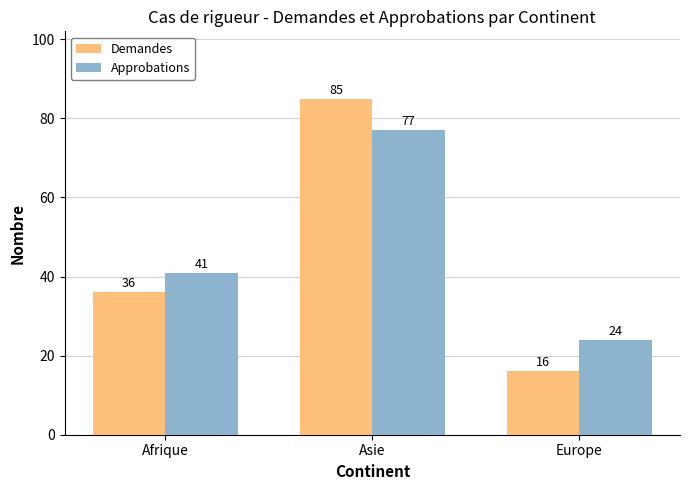

What is the minimum value for Approbations?

24